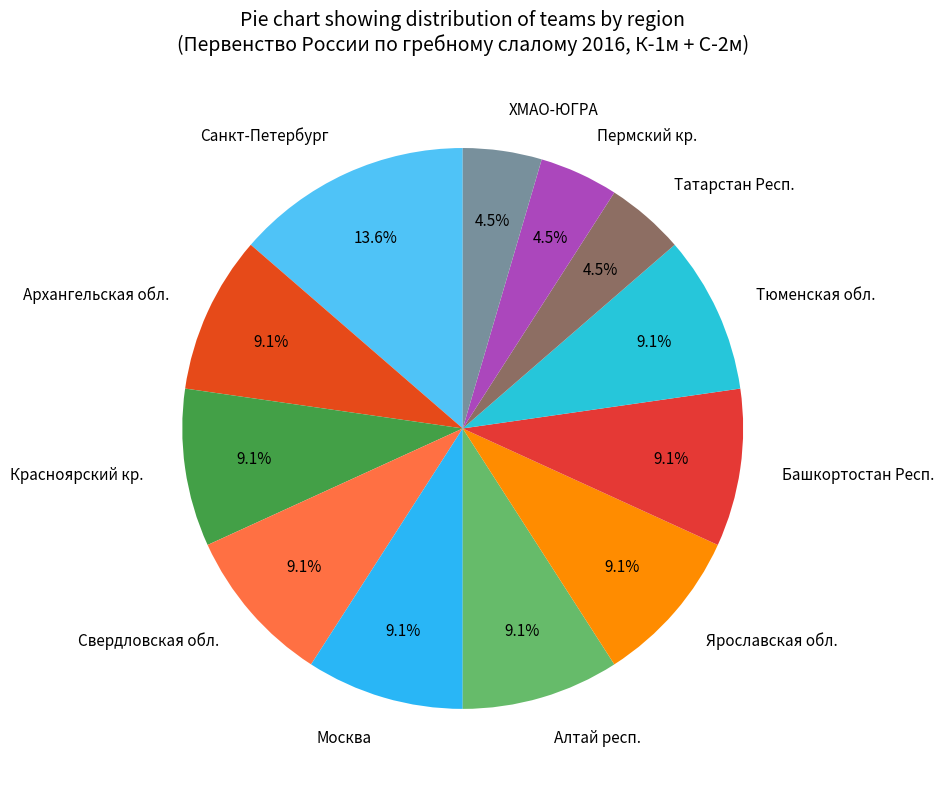

How many slices are in this pie chart?

12